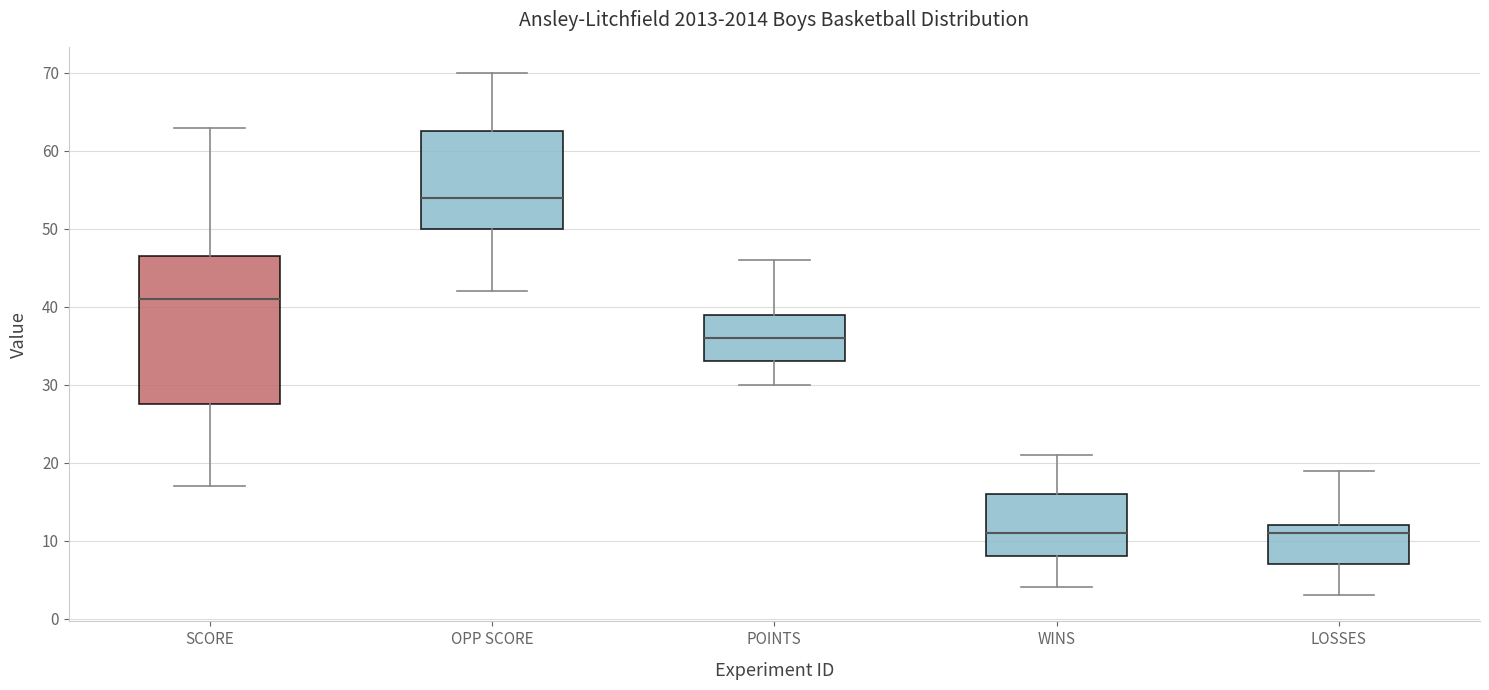

Where does the median line of the box for OPP SCORE sit on the y-axis? The values are not printed on the chart, so give them approximately, as read against the axis.

54